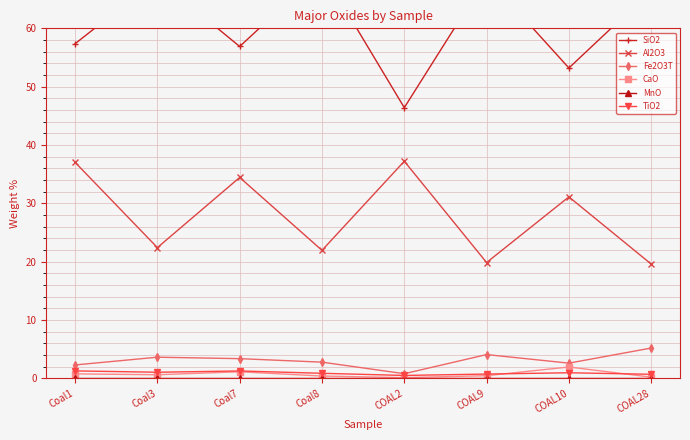

At which category does the chart reach its minimum across all series?

Coal1